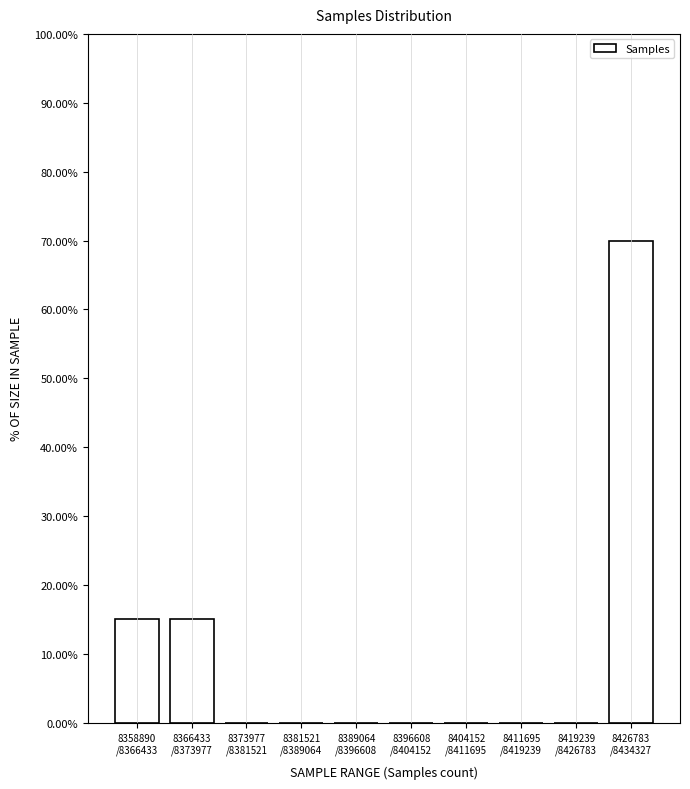

What is the greatest value displayed?

70